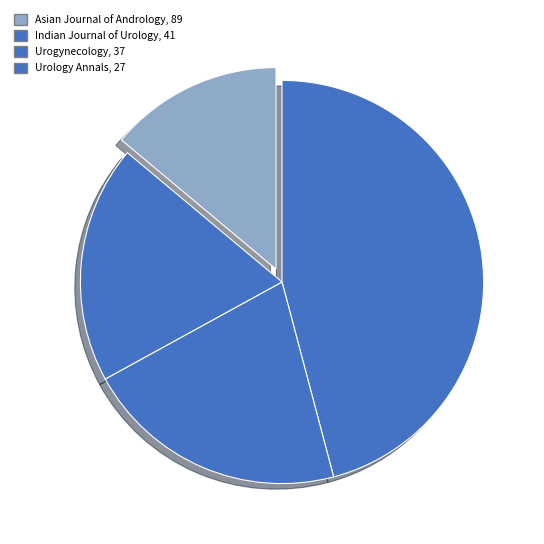

To the nearest percent, what is the average slice percentage?

25%